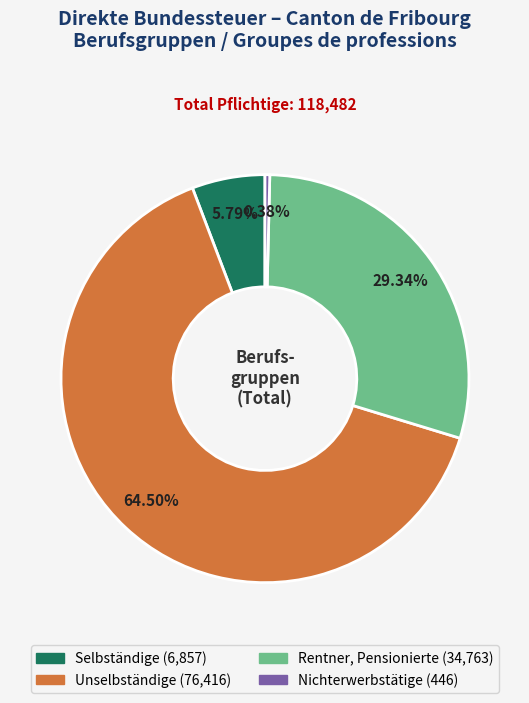

How many slices are in this pie chart?

4